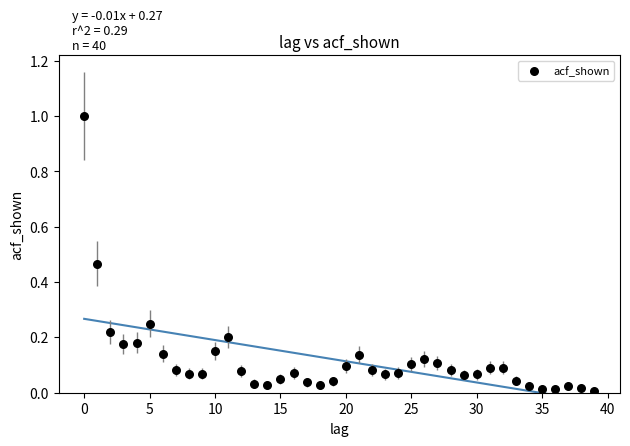

What is the range of Y values (max minus min)?

1.0